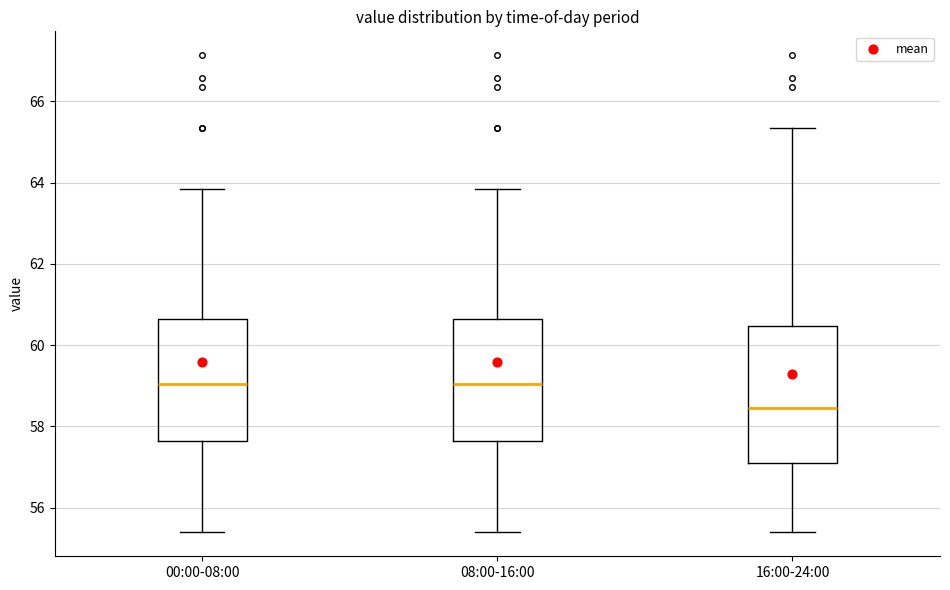

Comparing the boxes themselves (not the whiskers), which one is the tallest?

16:00-24:00